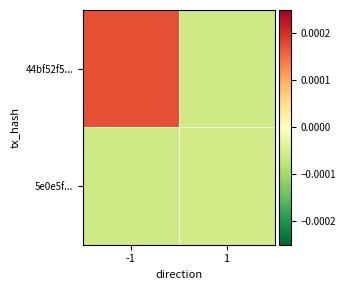

At which category is the sum across all series the highest?

-1